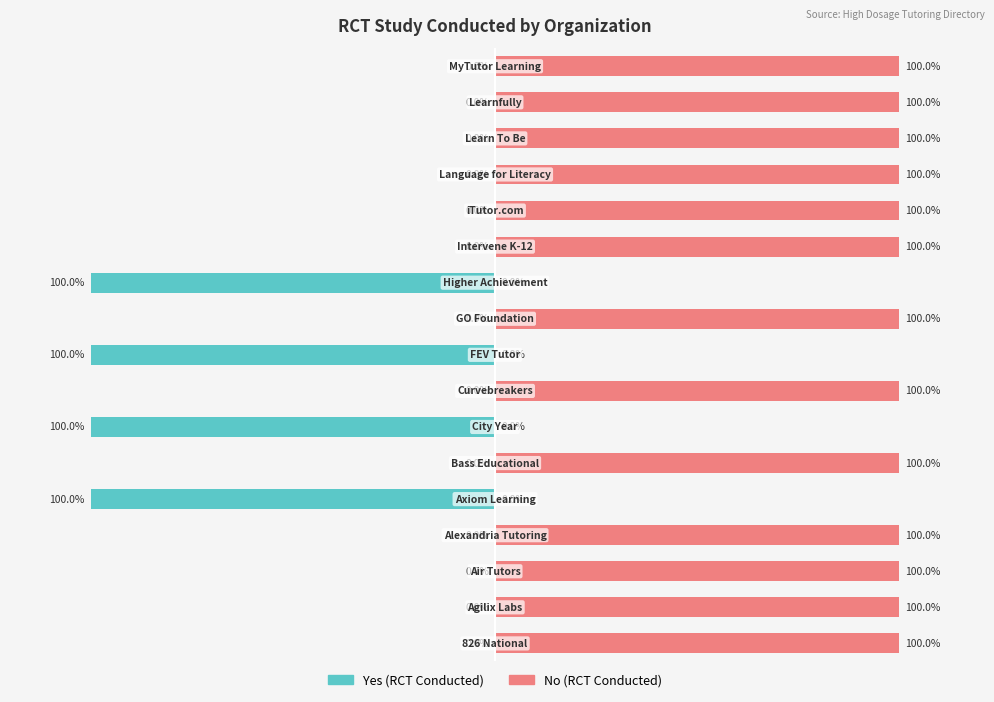

What is the minimum value shown in the chart?

-100